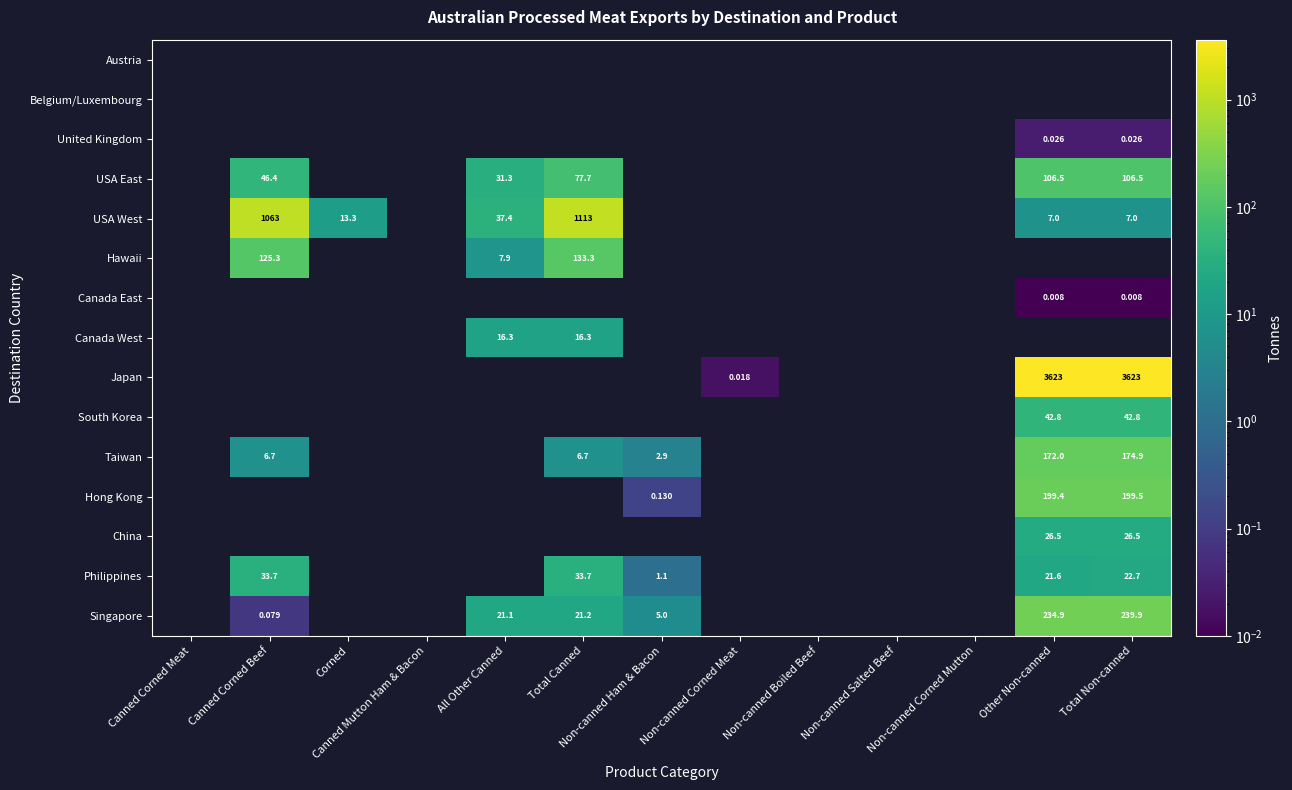

Which series changed the most between Canned Corned Beef and All Other Canned?

USA West